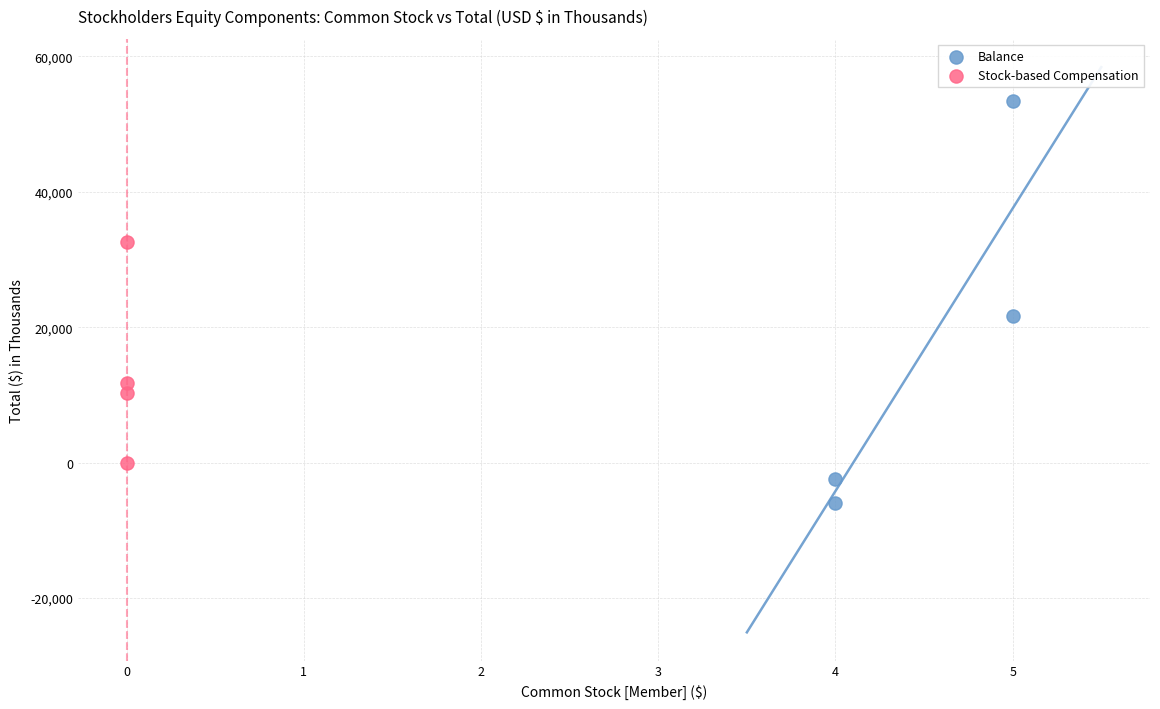

Which series contains the highest Y value?

Balance